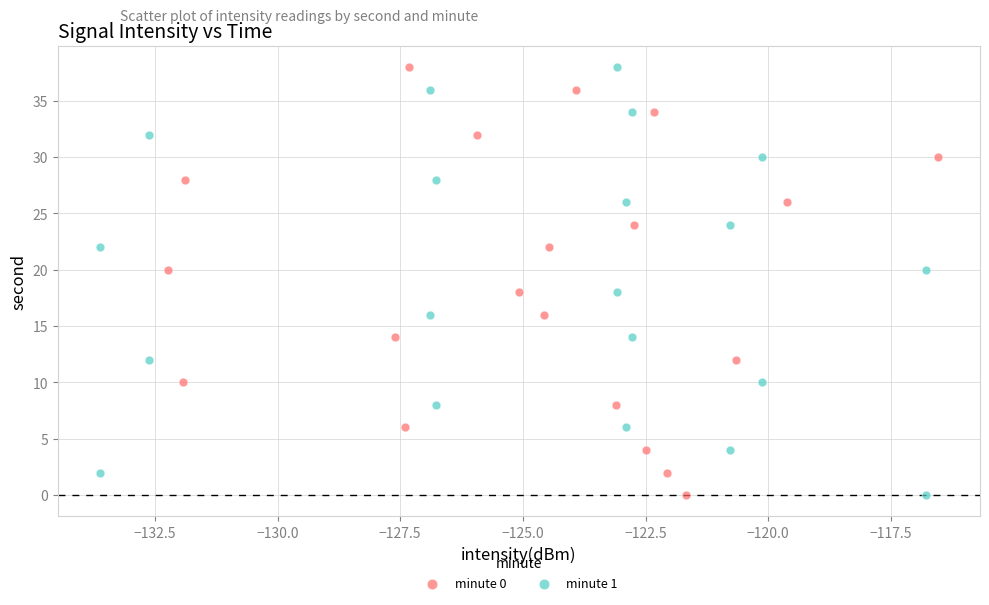

What are all the series names shown in the legend?

minute 0, minute 1